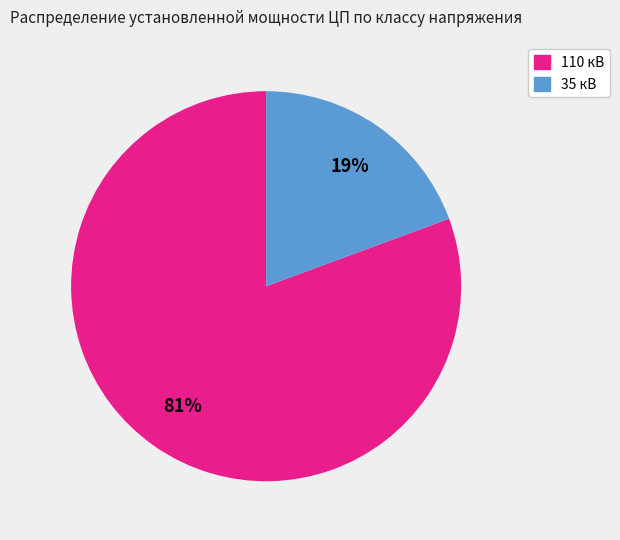

Which slice is the largest?

110 кВ